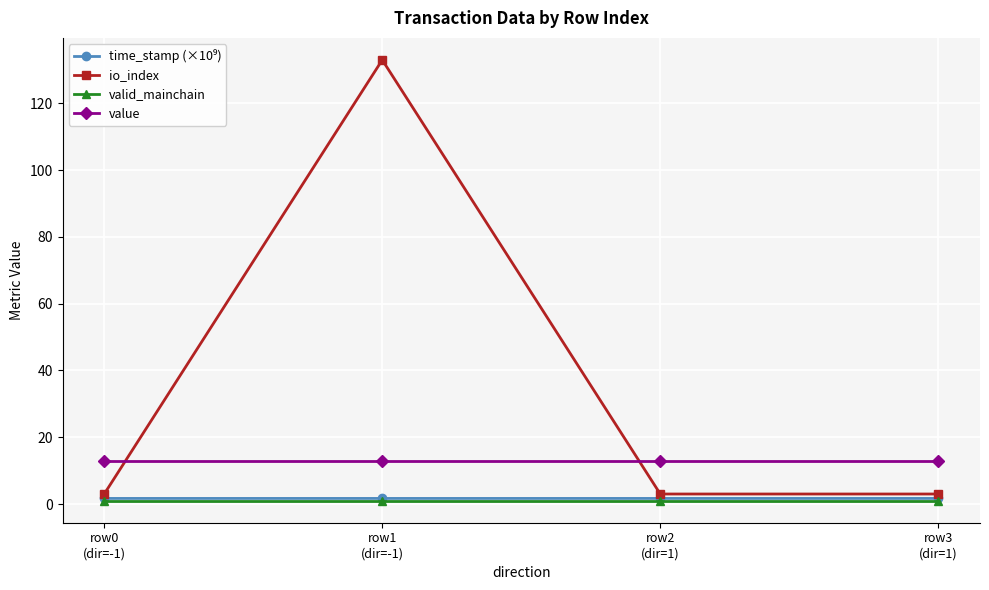

What is the minimum value for io_index?

3.0